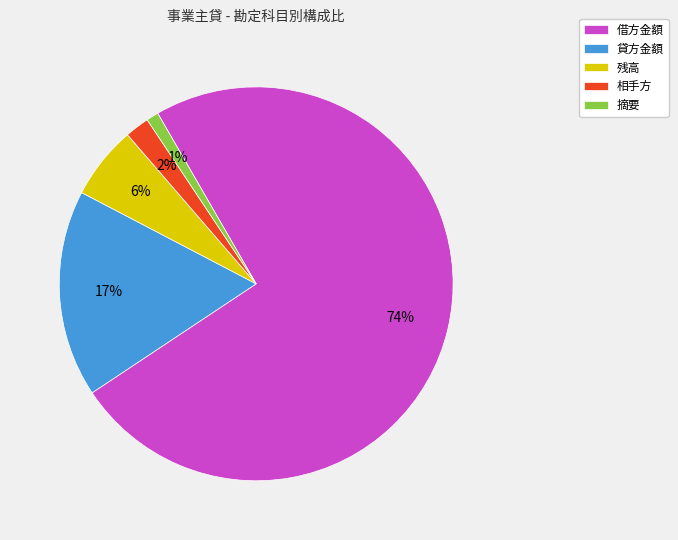

Does any single category account for the majority?

Yes